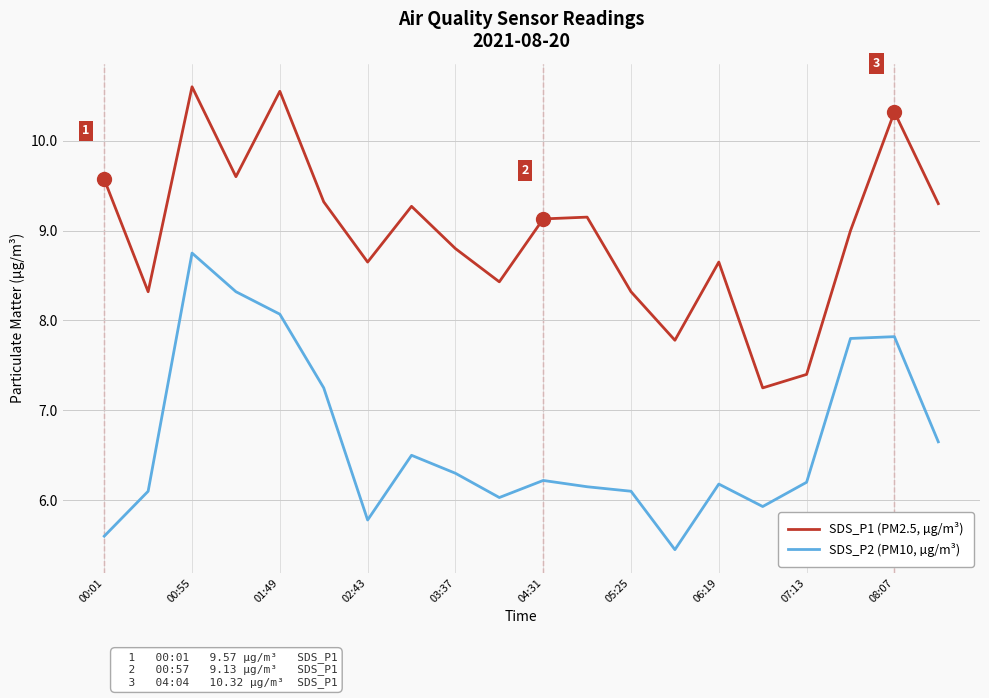

Which series has the largest total across all categories?

SDS_P1 (PM2.5, µg/m³)